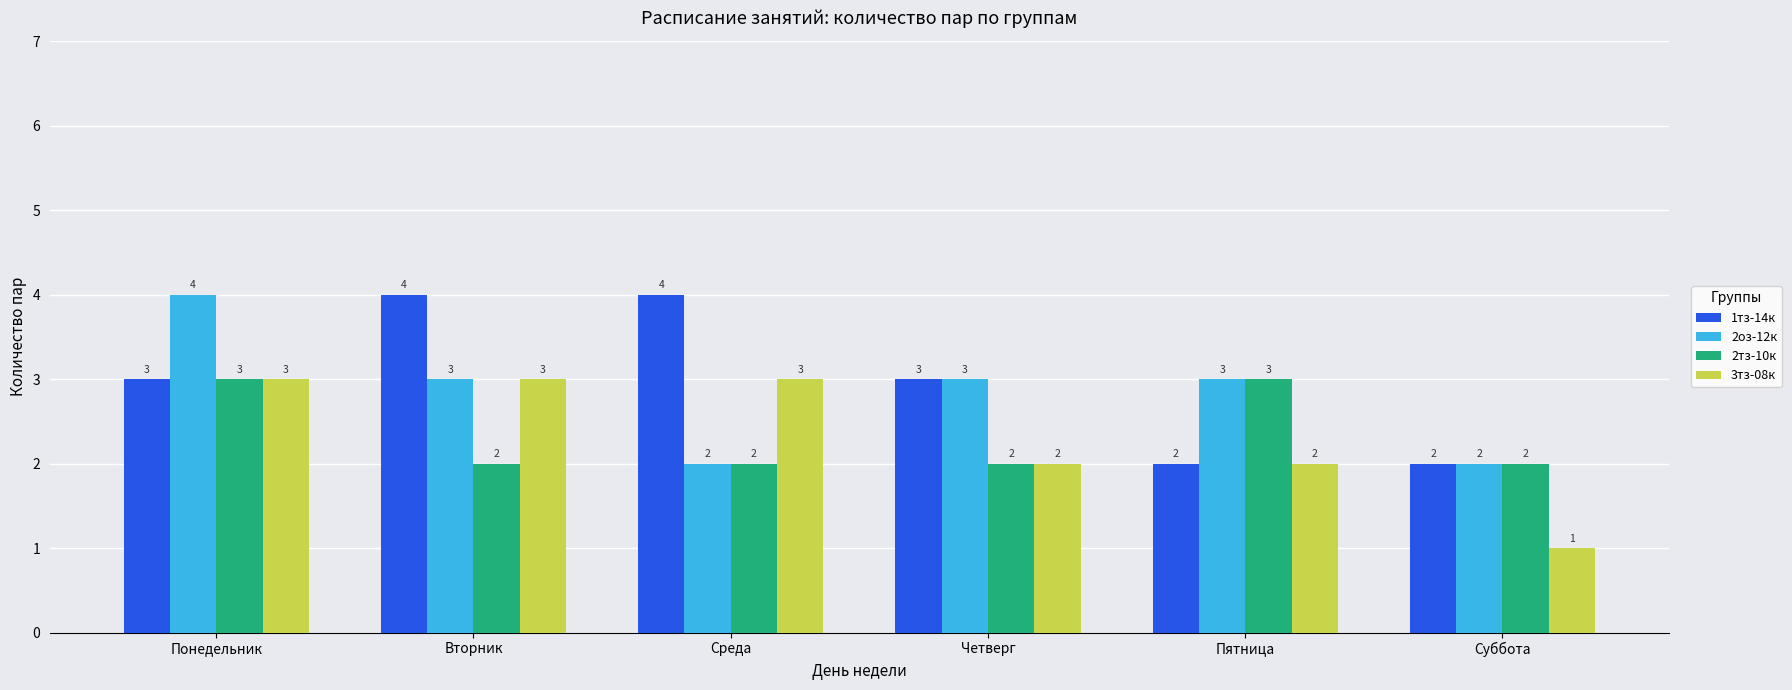

How many 3тз-08к values are between 2 and 3?

5